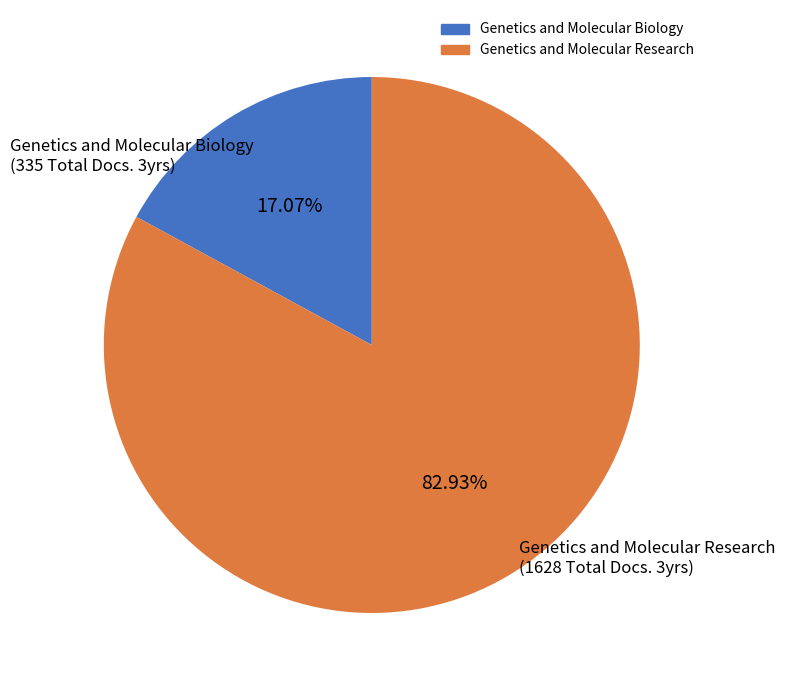

What is the largest slice in the pie chart?

Genetics and Molecular Research